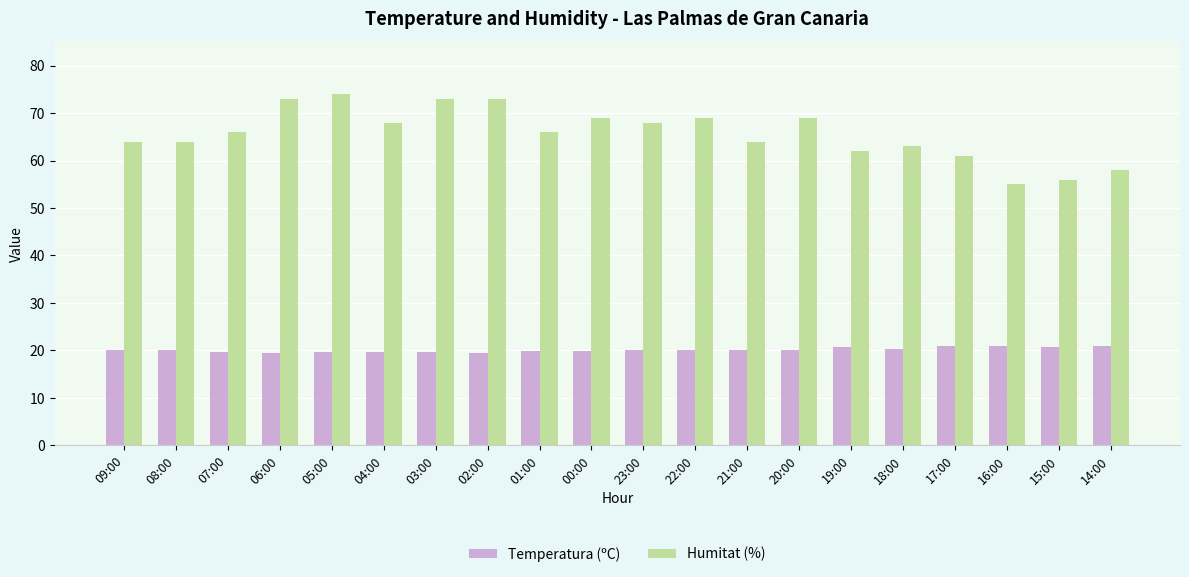

Which series has the largest total across all categories?

Humitat (%)